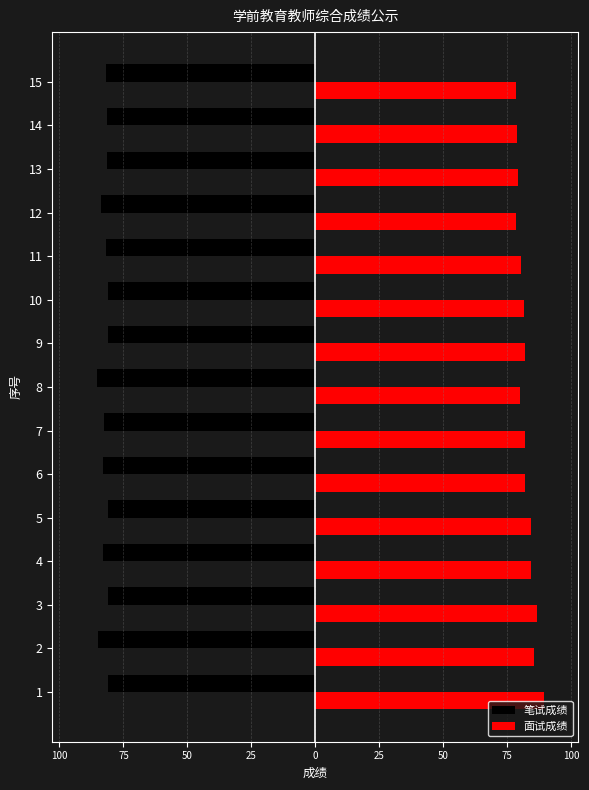

How many values in the 面试成绩 series are below 82?

7